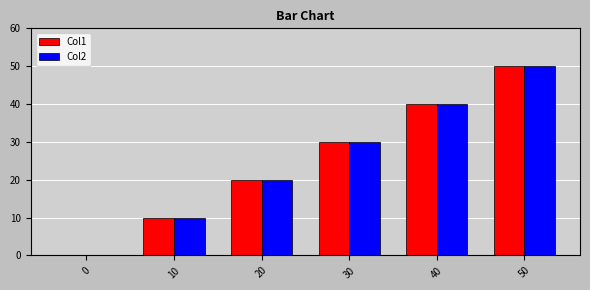

Between 40 and 50, which series saw the biggest shift?

Col2